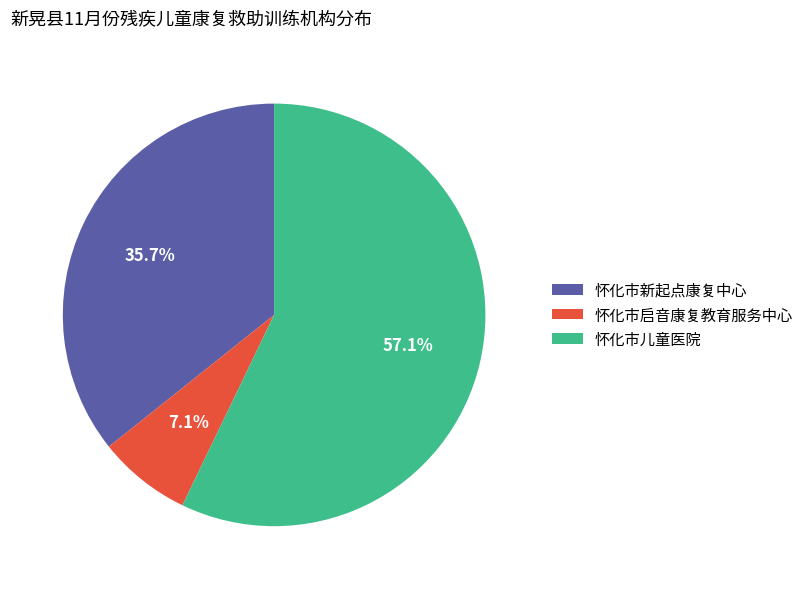

Approximately how many times larger is the value at 怀化市儿童医院 compared to 怀化市启音康复教育服务中心?

8.0